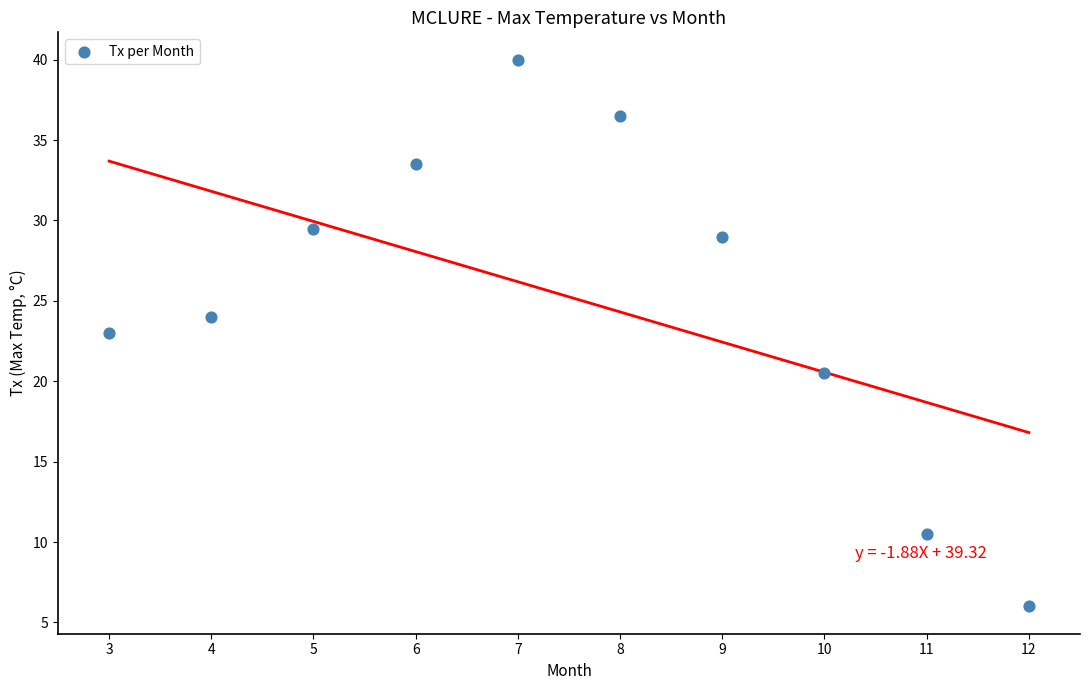

What is the range of X values (max minus min)?

9.0